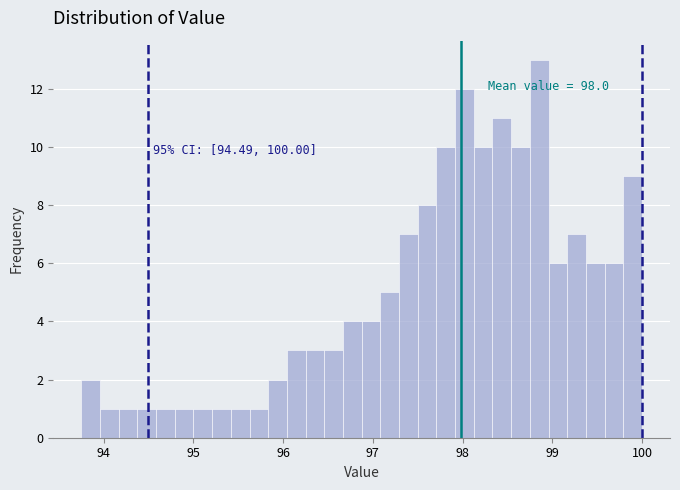

Read against the x-axis, roughly where is the centre of the tallest bar?

98.9